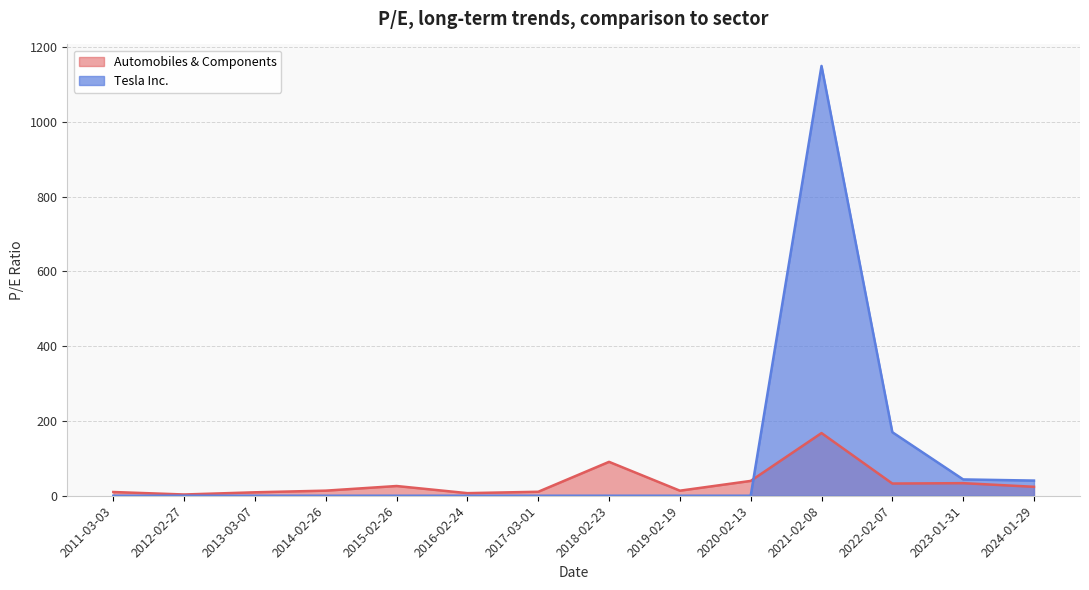

How many series are shown in this chart?

2